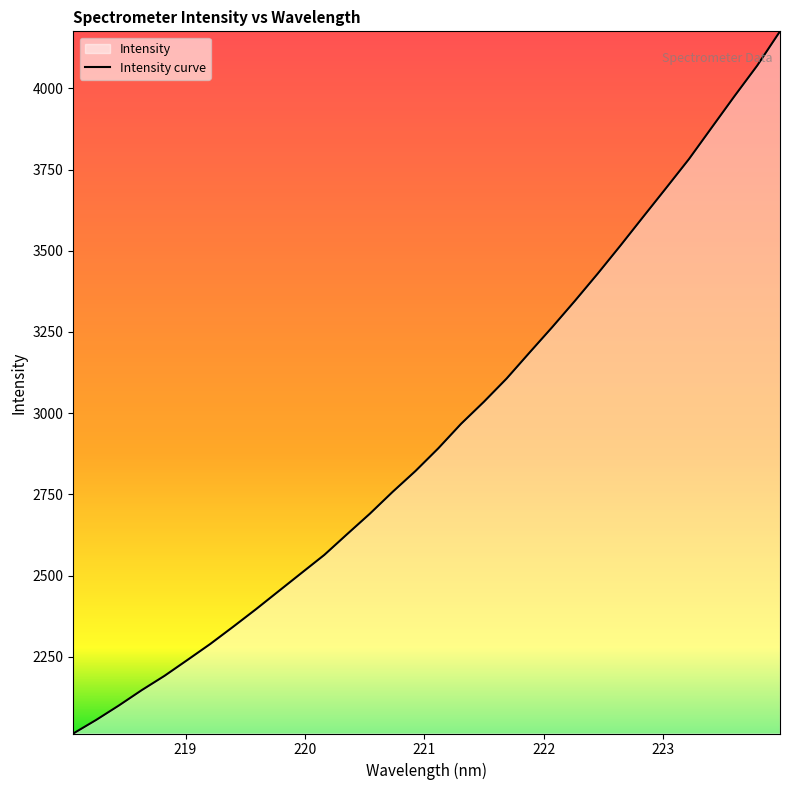

What is the smallest value displayed?

2013.6